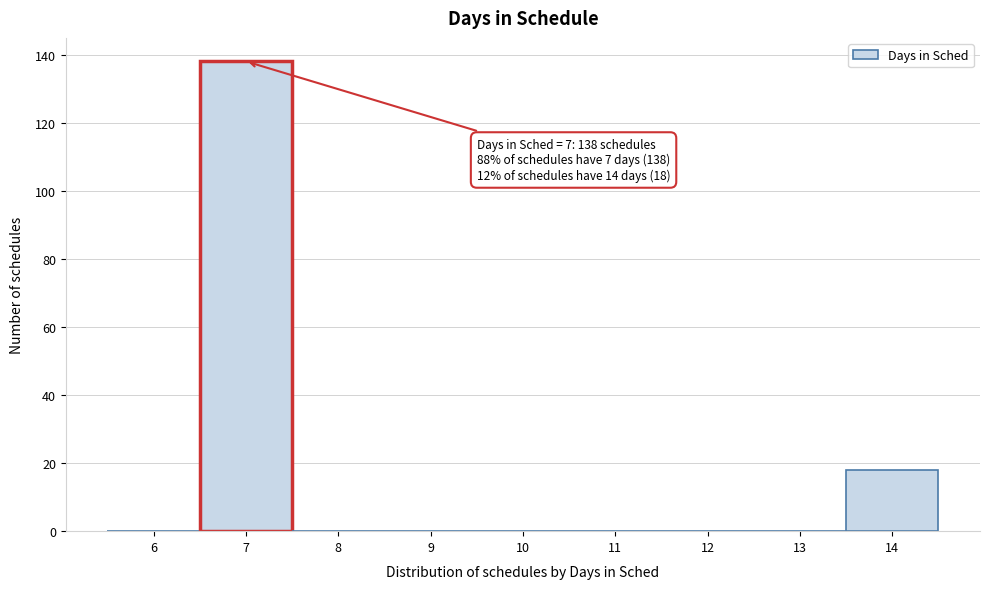

Which range on the x-axis has the tallest bar?

6.5 to 7.5